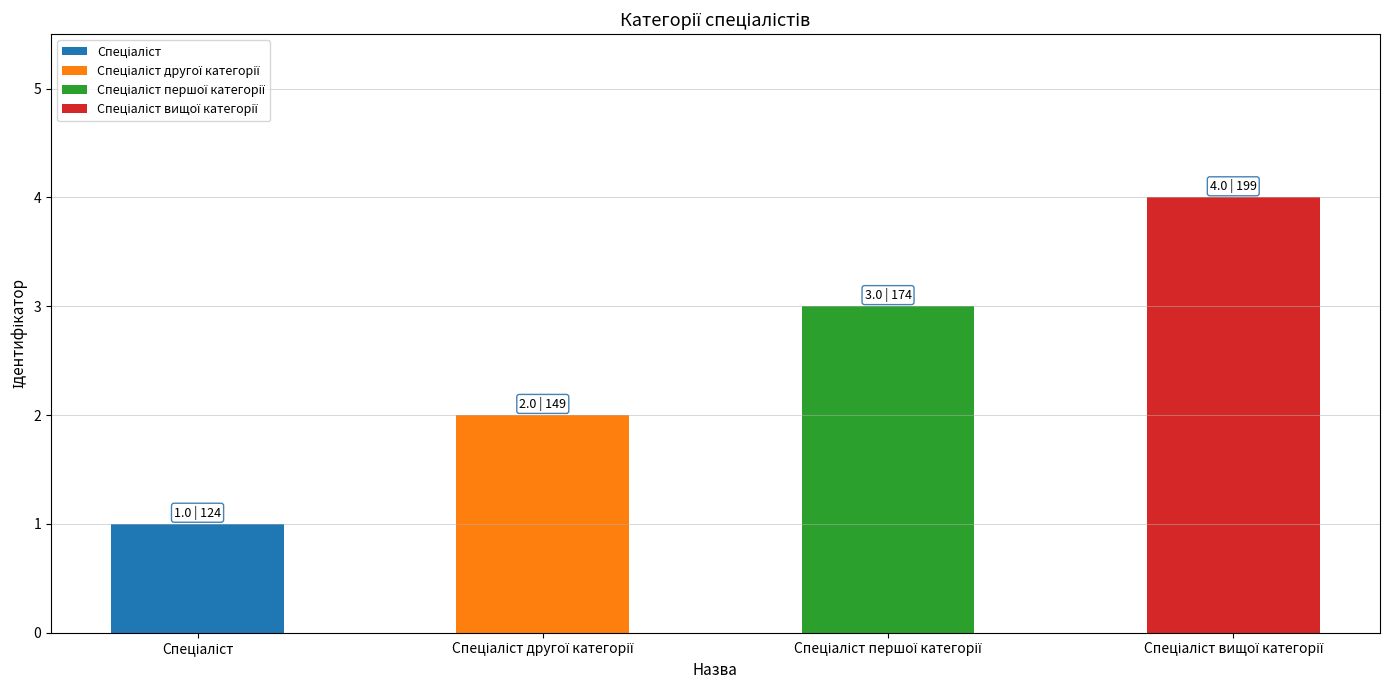

What is the sum of all values?

10